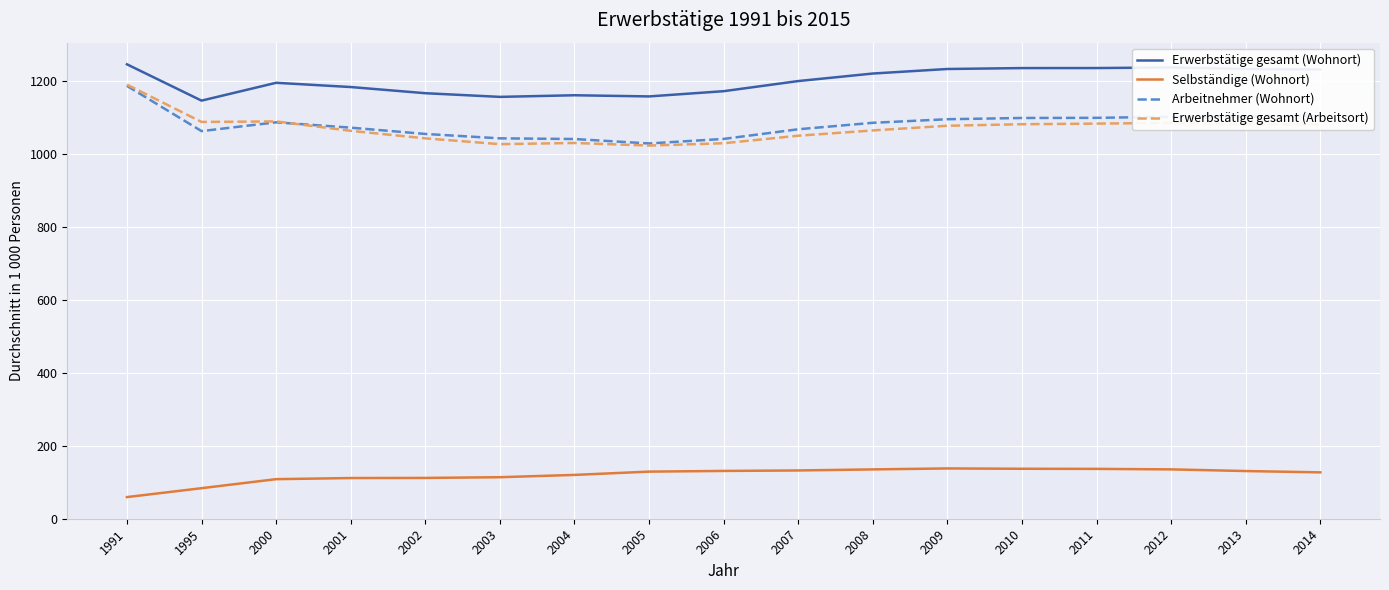

How many categories are shown in the chart?

17